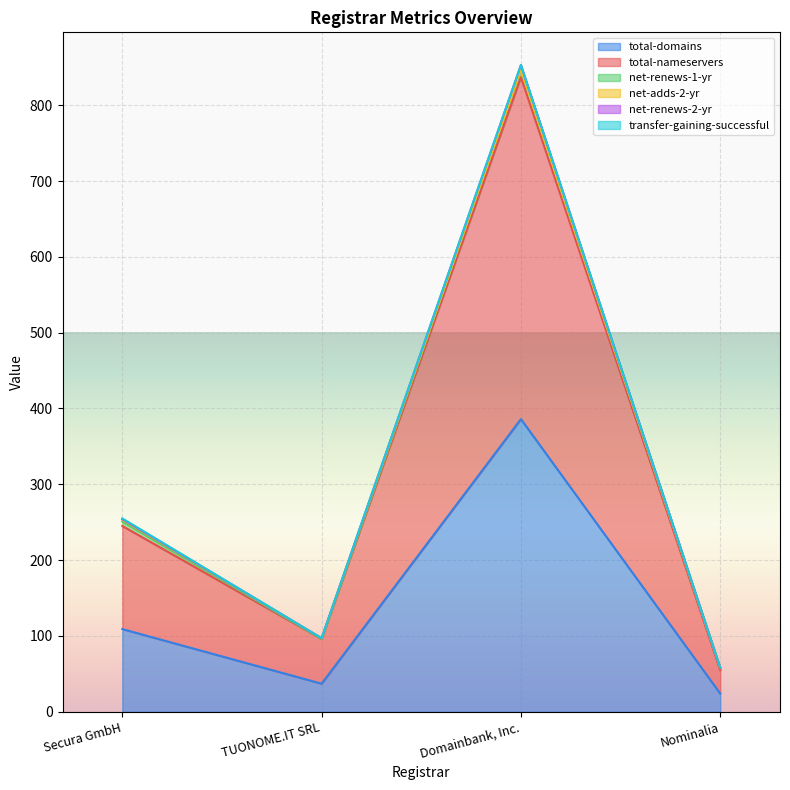

At which label is total-domains closest to 205?

Secura GmbH